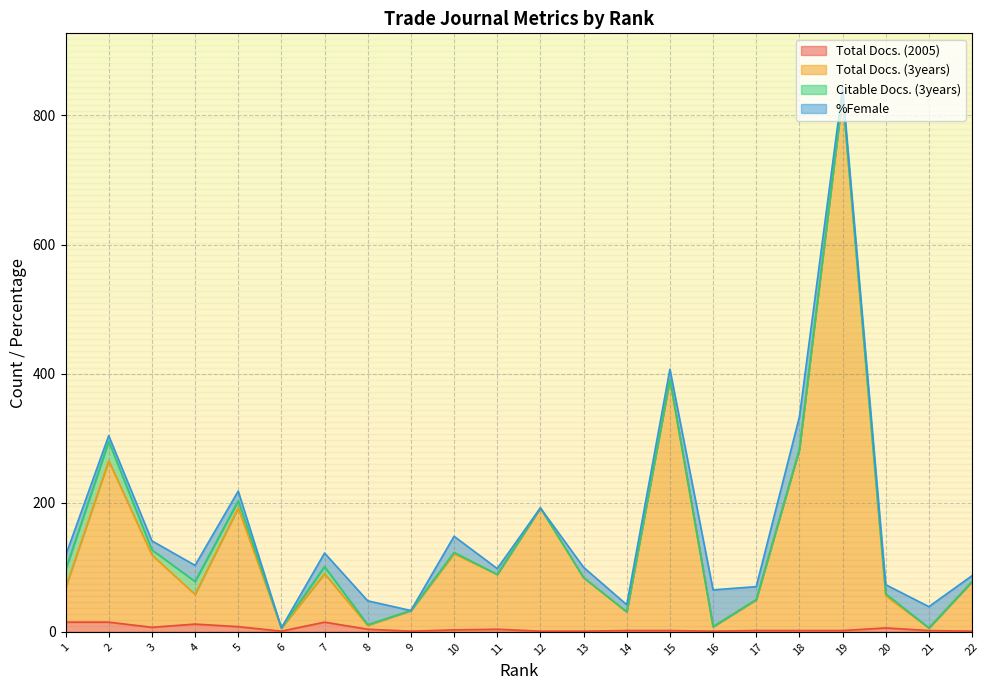

What is the difference between the Total Docs. (3years) values at 7 and 5?

102